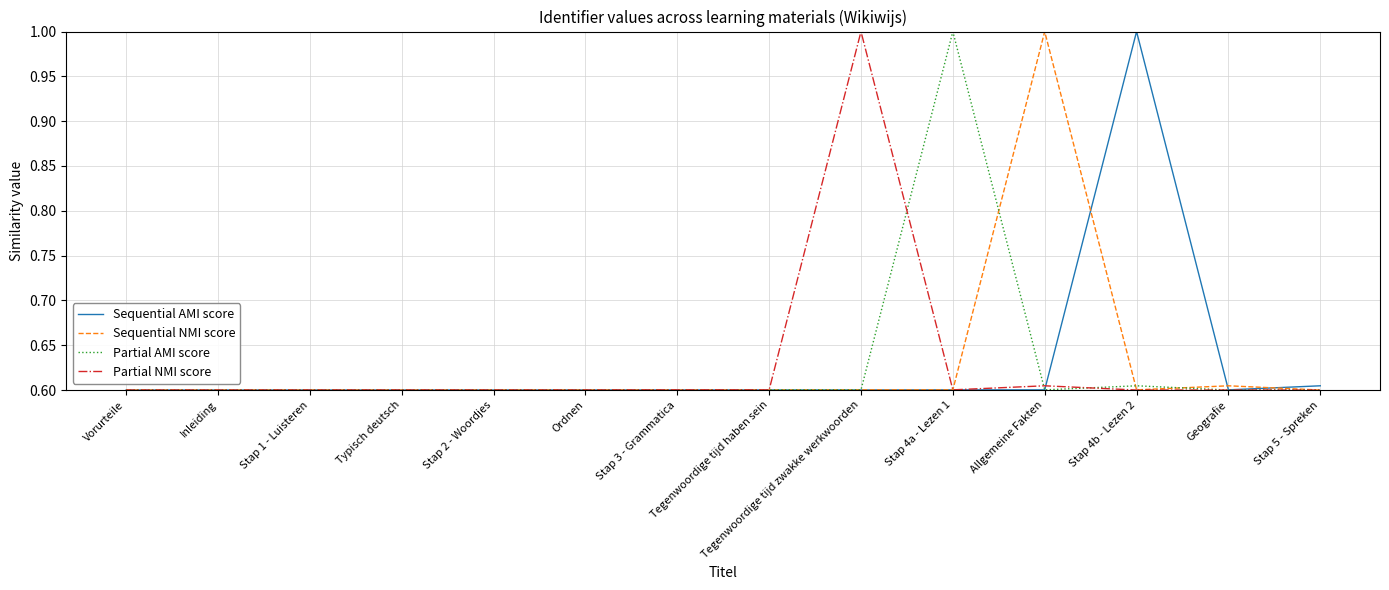

What is the greatest value displayed?

1.0